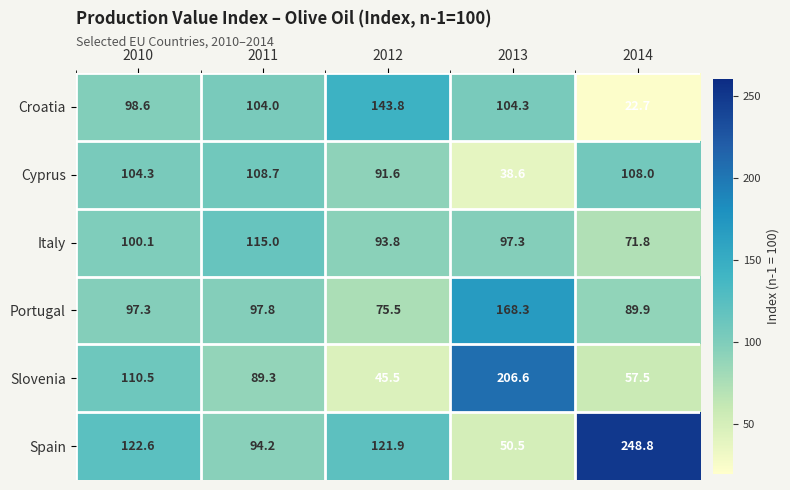

What is the difference between the Italy values at 2011 and 2012?

21.2